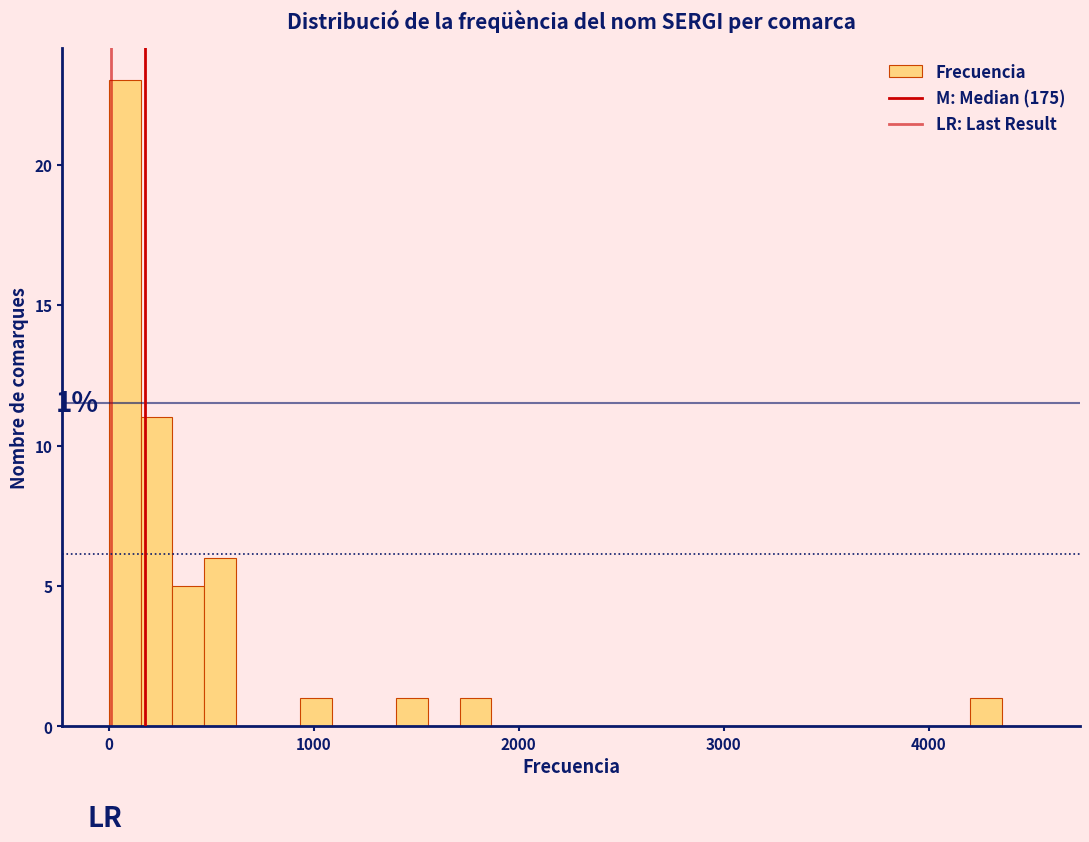

Read against the x-axis, roughly where is the centre of the tallest bar?

100